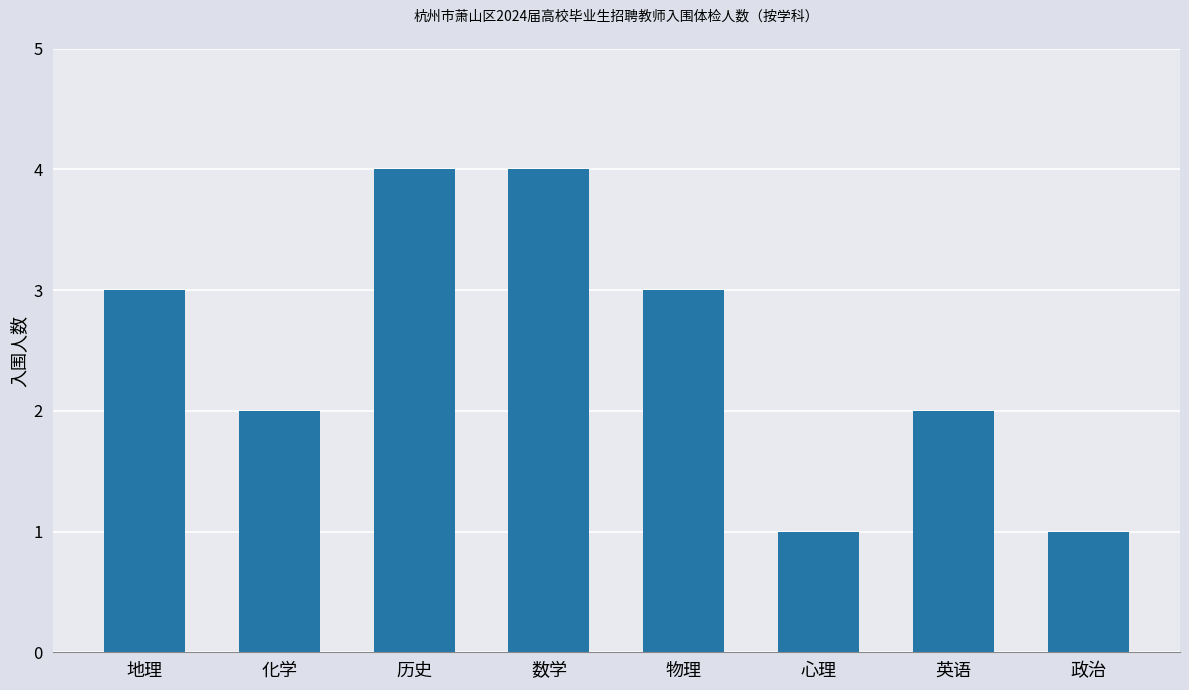

Approximately how many times larger is the value at 心理 compared to 英语?

0.5